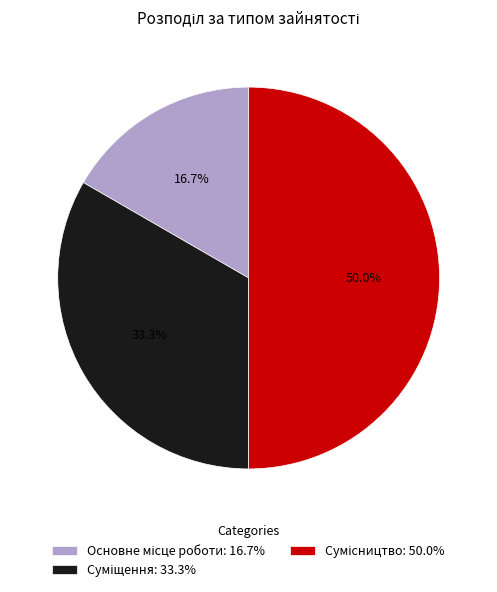

Between Суміщення and Основне місце роботи, which is larger?

Суміщення